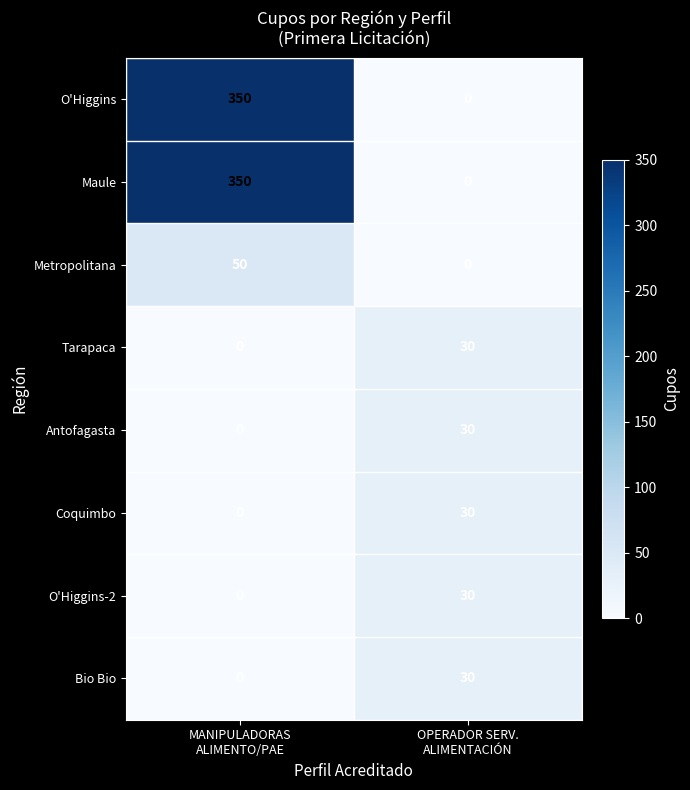

What is the difference between the maximum and minimum values in the O'Higgins-2 series?

30